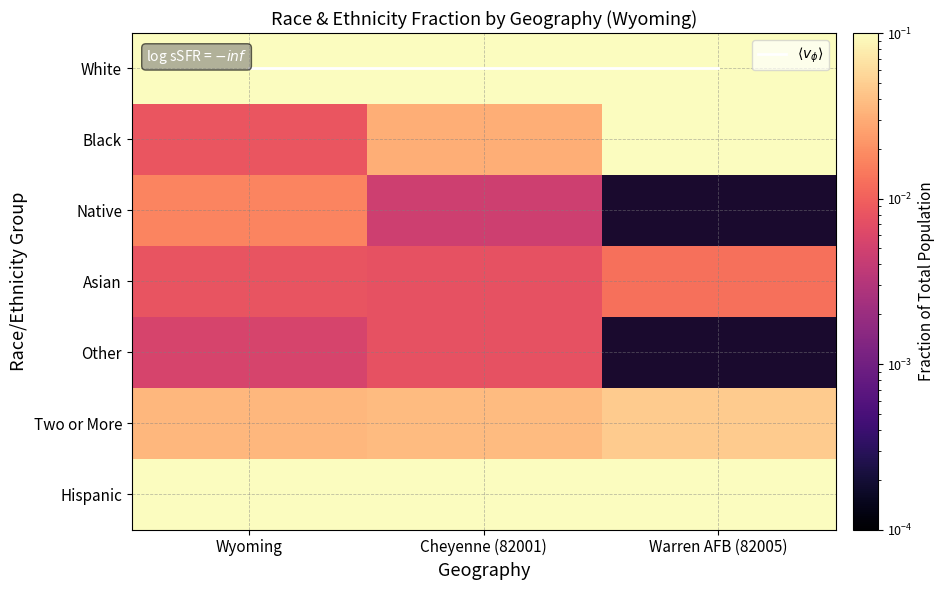

Is the value of Hispanic at Wyoming greater than the value of Black at Cheyenne (82001)?

Yes